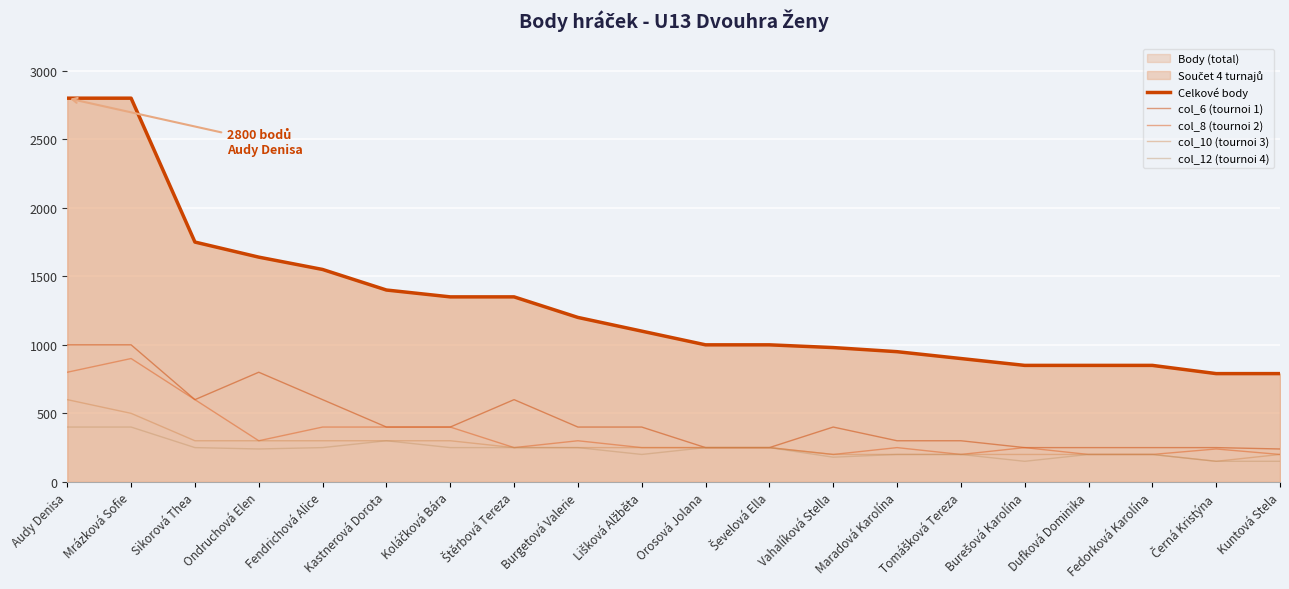

Reading left to right, transcribe all the data shown in this chart.

Celkové body: Audy Denisa=2800	Mrázková Sofie=2800	Sikorová Thea=1750	Ondruchová Elen=1640	Fendrichová Alice=1550	Kastnerová Dorota=1400	Koláčková Bára=1350	Štěrbová Tereza=1350	Burgetová Valerie=1200	Lišková Alžběta=1100	Orosová Jolana=1000	Ševelová Ella=1000	Vahalíková Stella=980	Maradová Karolína=950	Tomášková Tereza=900	Burešová Karolína=850	Dufková Dominika=850	Fedorková Karolína=850	Černá Kristýna=790	Kuntová Stela=790
col_6 (tournoi 1): Audy Denisa=1000	Mrázková Sofie=1000	Sikorová Thea=600	Ondruchová Elen=800	Fendrichová Alice=600	Kastnerová Dorota=400	Koláčková Bára=400	Štěrbová Tereza=600	Burgetová Valerie=400	Lišková Alžběta=400	Orosová Jolana=250	Ševelová Ella=250	Vahalíková Stella=400	Maradová Karolína=300	Tomášková Tereza=300	Burešová Karolína=250	Dufková Dominika=250	Fedorková Karolína=250	Černá Kristýna=250	Kuntová Stela=240
col_8 (tournoi 2): Audy Denisa=800	Mrázková Sofie=900	Sikorová Thea=600	Ondruchová Elen=300	Fendrichová Alice=400	Kastnerová Dorota=400	Koláčková Bára=400	Štěrbová Tereza=250	Burgetová Valerie=300	Lišková Alžběta=250	Orosová Jolana=250	Ševelová Ella=250	Vahalíková Stella=200	Maradová Karolína=250	Tomášková Tereza=200	Burešová Karolína=250	Dufková Dominika=200	Fedorková Karolína=200	Černá Kristýna=240	Kuntová Stela=200
col_10 (tournoi 3): Audy Denisa=600	Mrázková Sofie=500	Sikorová Thea=300	Ondruchová Elen=300	Fendrichová Alice=300	Kastnerová Dorota=300	Koláčková Bára=300	Štěrbová Tereza=250	Burgetová Valerie=250	Lišková Alžběta=250	Orosová Jolana=250	Ševelová Ella=250	Vahalíková Stella=200	Maradová Karolína=200	Tomášková Tereza=200	Burešová Karolína=200	Dufková Dominika=200	Fedorková Karolína=200	Černá Kristýna=150	Kuntová Stela=200
col_12 (tournoi 4): Audy Denisa=400	Mrázková Sofie=400	Sikorová Thea=250	Ondruchová Elen=240	Fendrichová Alice=250	Kastnerová Dorota=300	Koláčková Bára=250	Štěrbová Tereza=250	Burgetová Valerie=250	Lišková Alžběta=200	Orosová Jolana=250	Ševelová Ella=250	Vahalíková Stella=180	Maradová Karolína=200	Tomášková Tereza=200	Burešová Karolína=150	Dufková Dominika=200	Fedorková Karolína=200	Černá Kristýna=150	Kuntová Stela=150